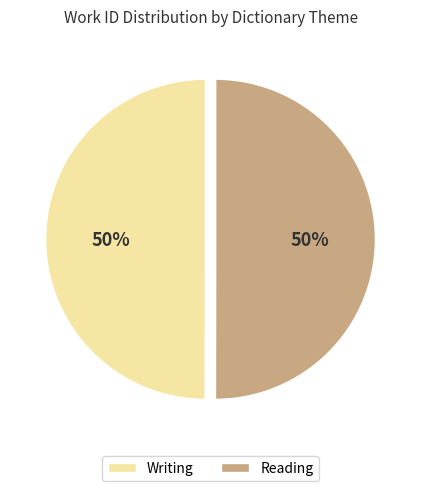

Do Writing and Reading together represent more than half of the pie?

Yes